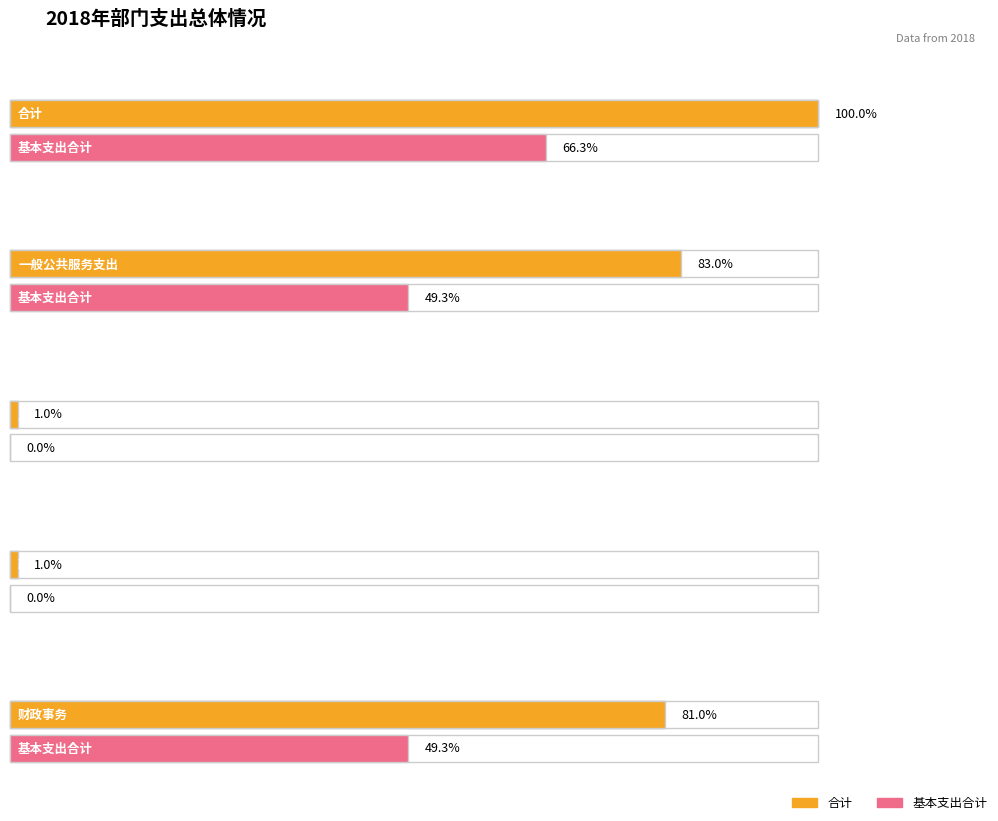

The 合计 series shows 17237611.6 at 一般公共服务支出. True or false?

False